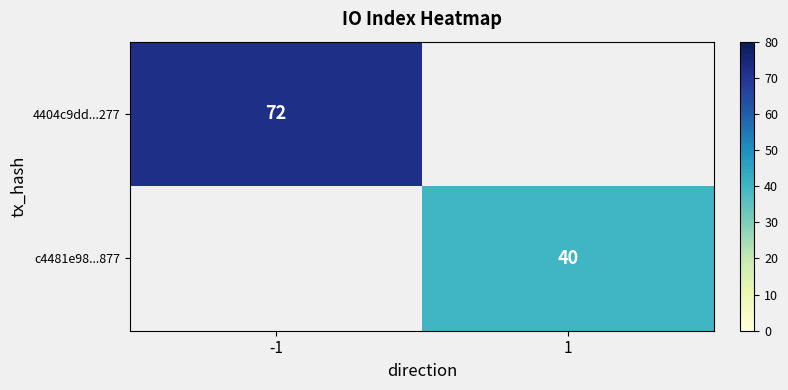

Count the number of categories in the chart.

2